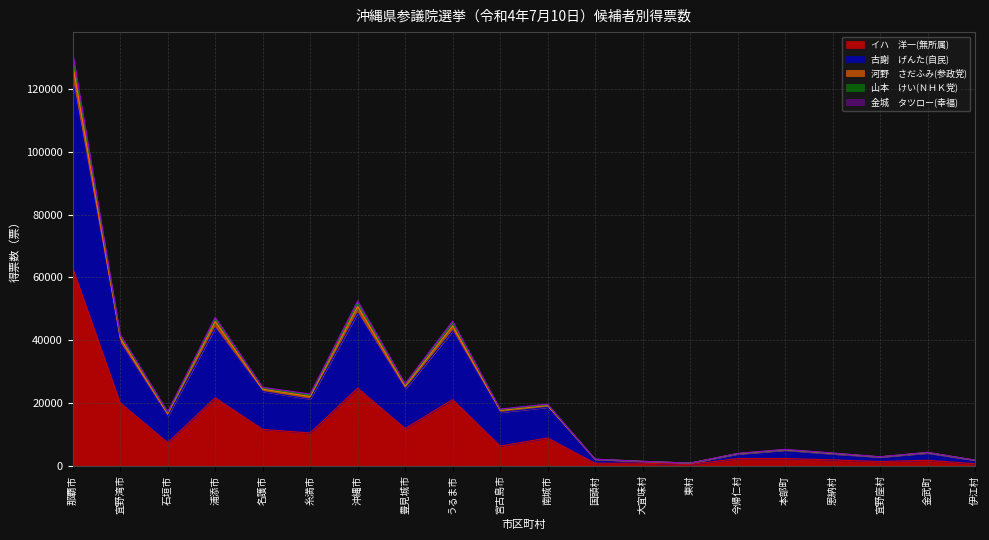

What is the lowest value of the イハ　洋一(無所属) series?

391